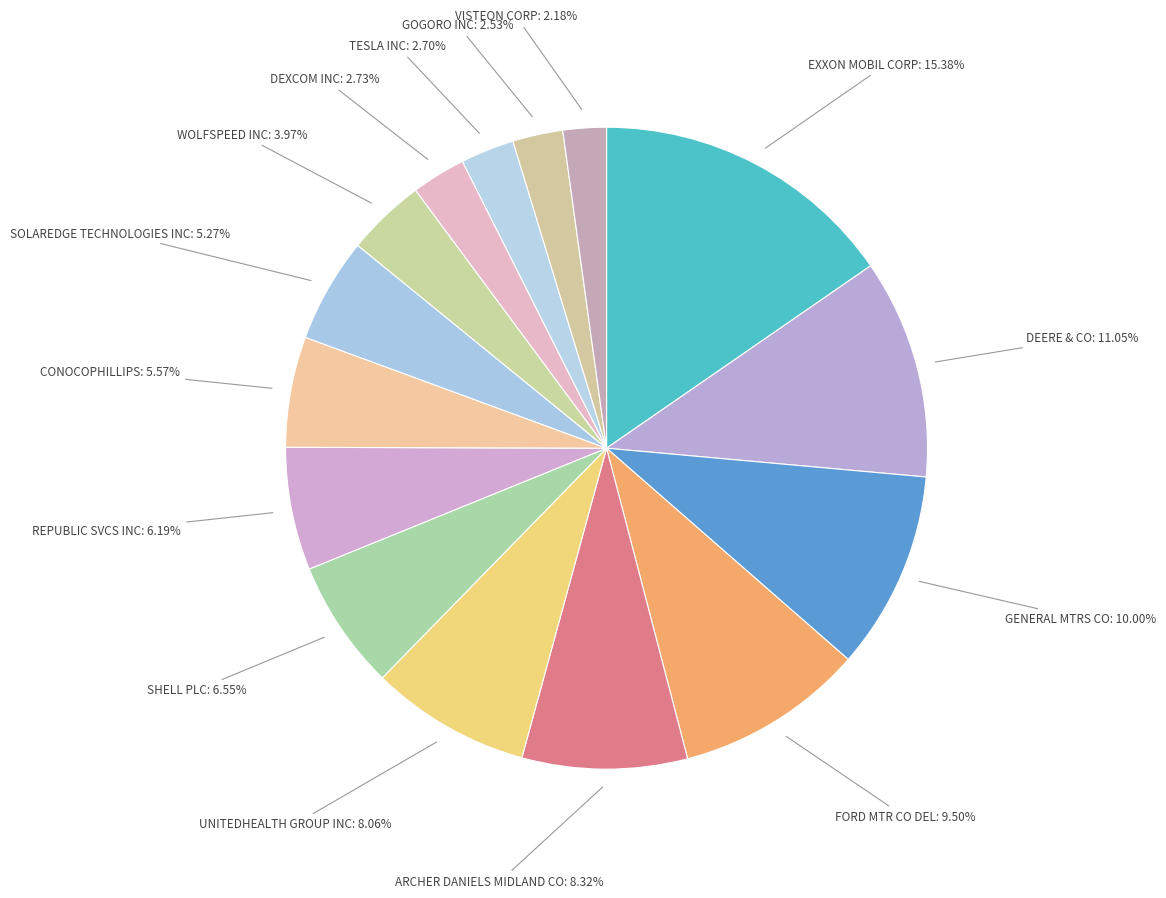

Which slice is the smallest?

VISTEON CORP